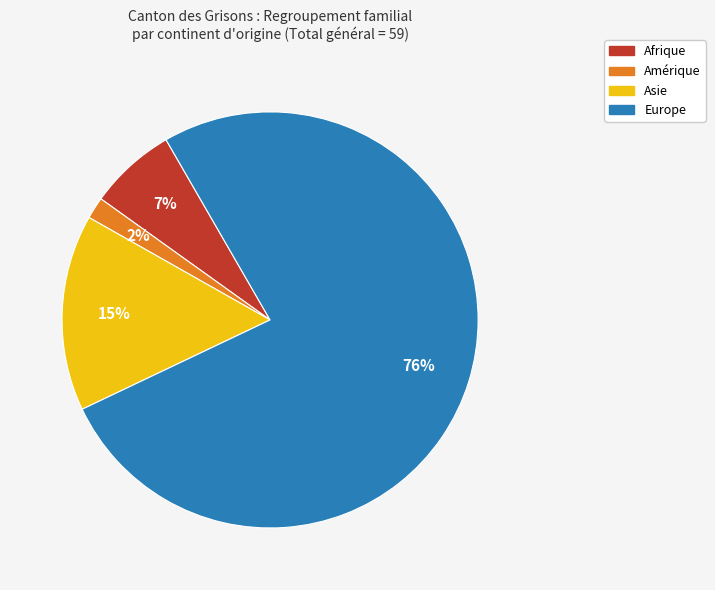

Does Europe account for over 50% of the chart?

Yes